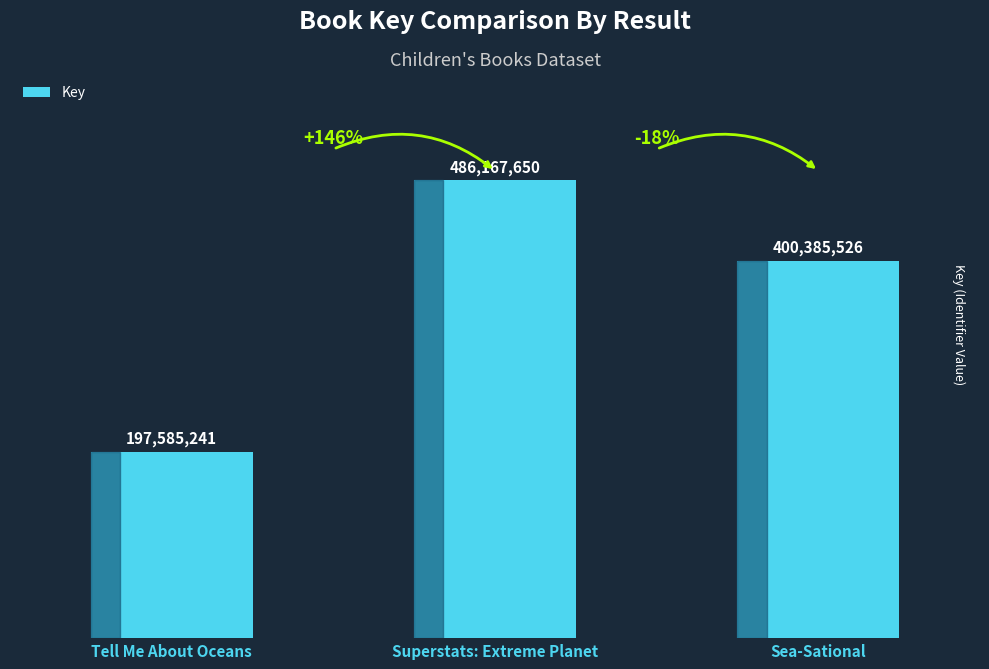

Rank the categories by value from lowest to highest.

Tell Me About Oceans, Sea-Sational, Superstats: Extreme Planet